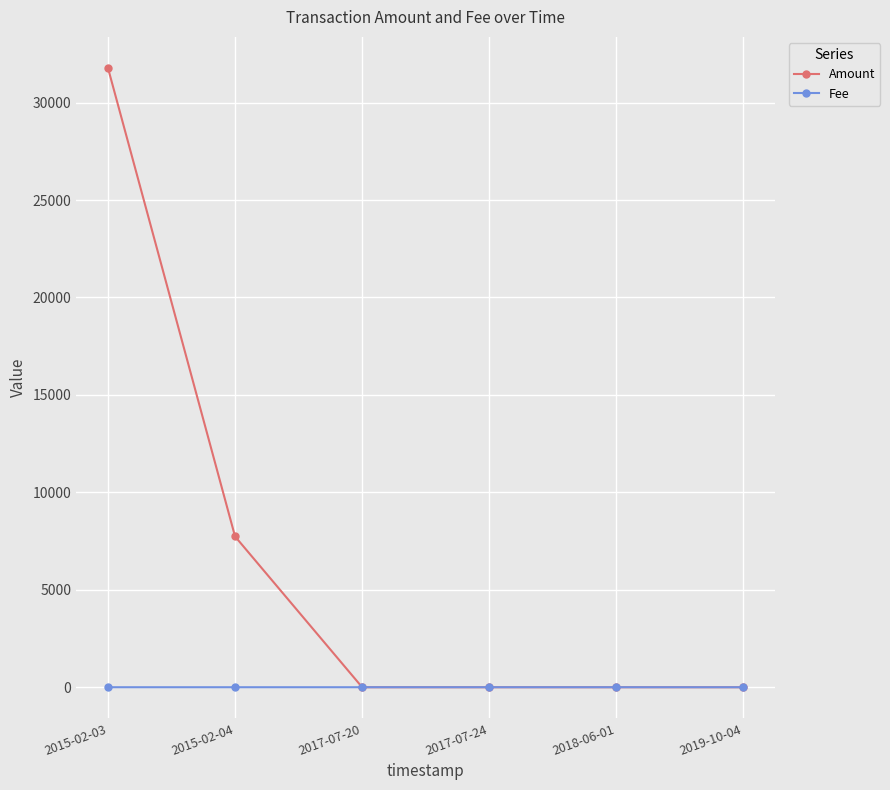

At which label does Amount reach its peak?

2015-02-03